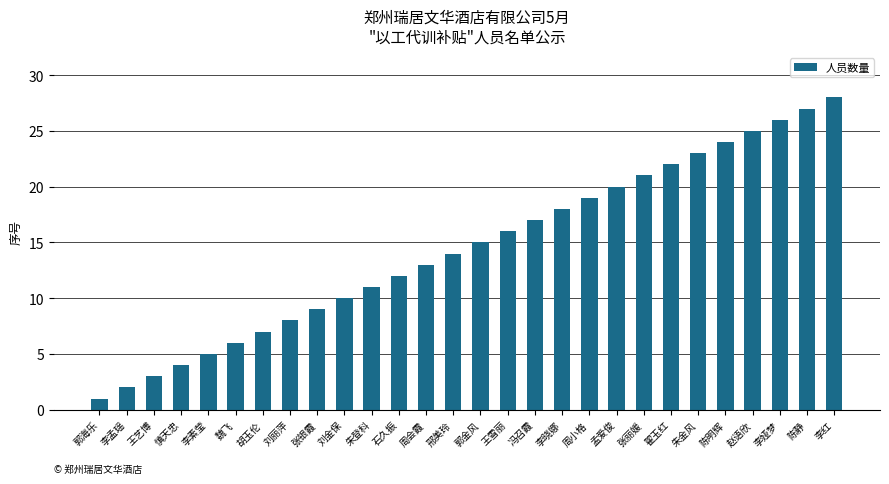

What is the change in value from 郭海乐 to 王雪丽?

+15